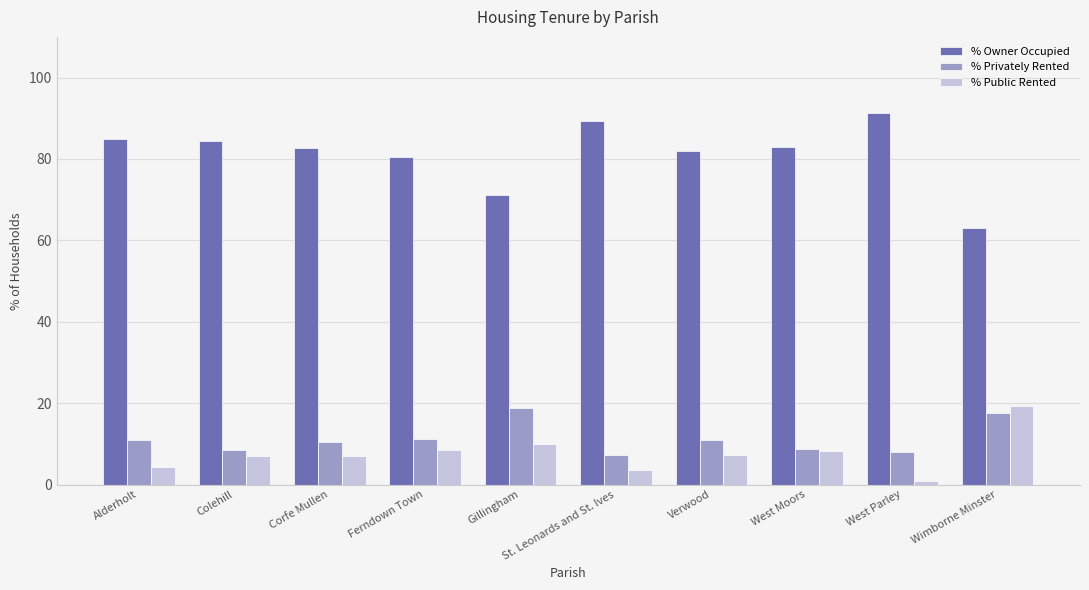

At how many categories does at least one series exceed 61?

10